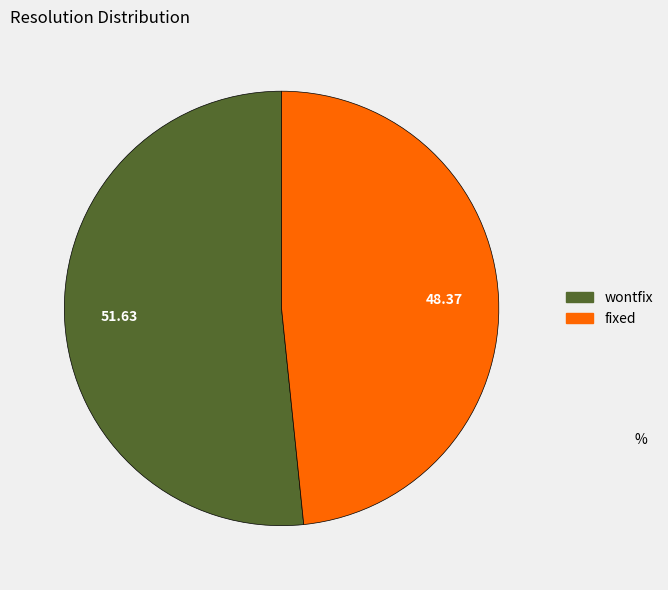

Is there any slice that represents more than half of the pie?

Yes